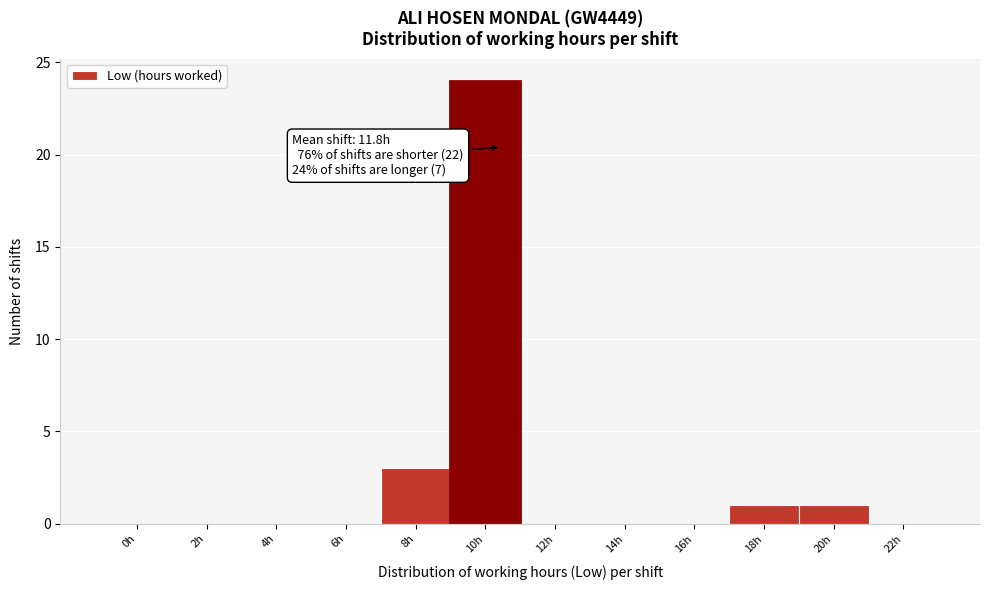

Reading left to right, what are all the values shown in this chart?

0h=0	2h=0	4h=0	6h=0	8h=3	10h=24	12h=0	14h=0	16h=0	18h=1	20h=1	22h=0